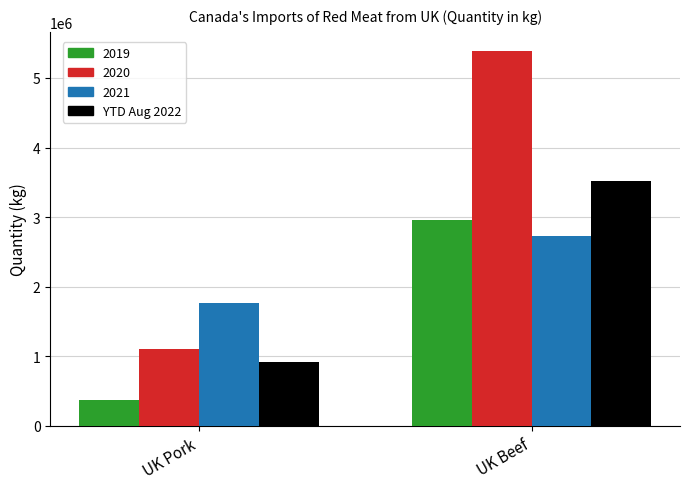

What is the sum of the 2019 values at UK Beef and UK Pork?

3335118